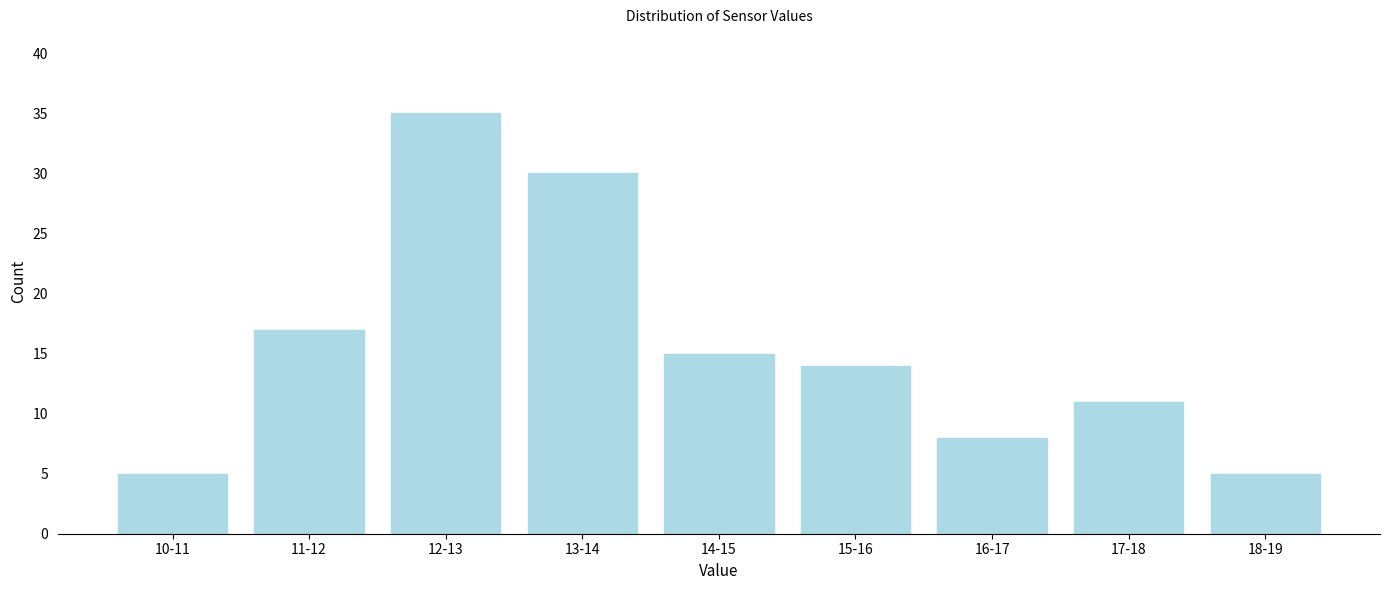

Reading left to right, what are all the values shown in this chart?

10-11=5	11-12=17	12-13=35	13-14=30	14-15=15	15-16=14	16-17=8	17-18=11	18-19=5